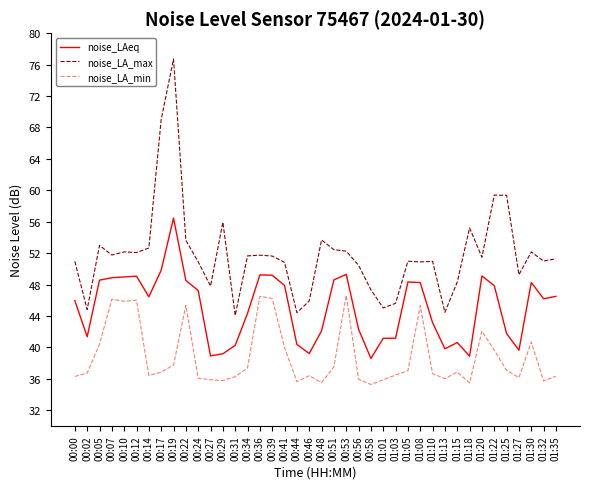

What are all the series names shown in the legend?

noise_LAeq, noise_LA_max, noise_LA_min